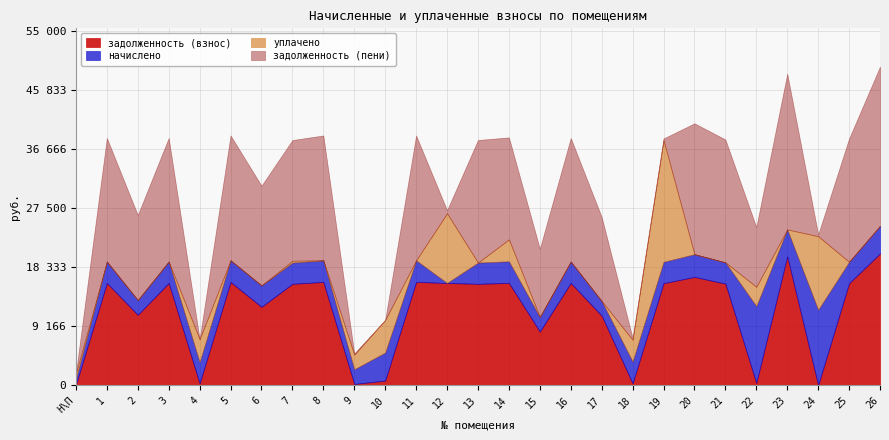

What are all the series names shown in the legend?

задолженность (взнос), начислено, уплачено, задолженность (пени)